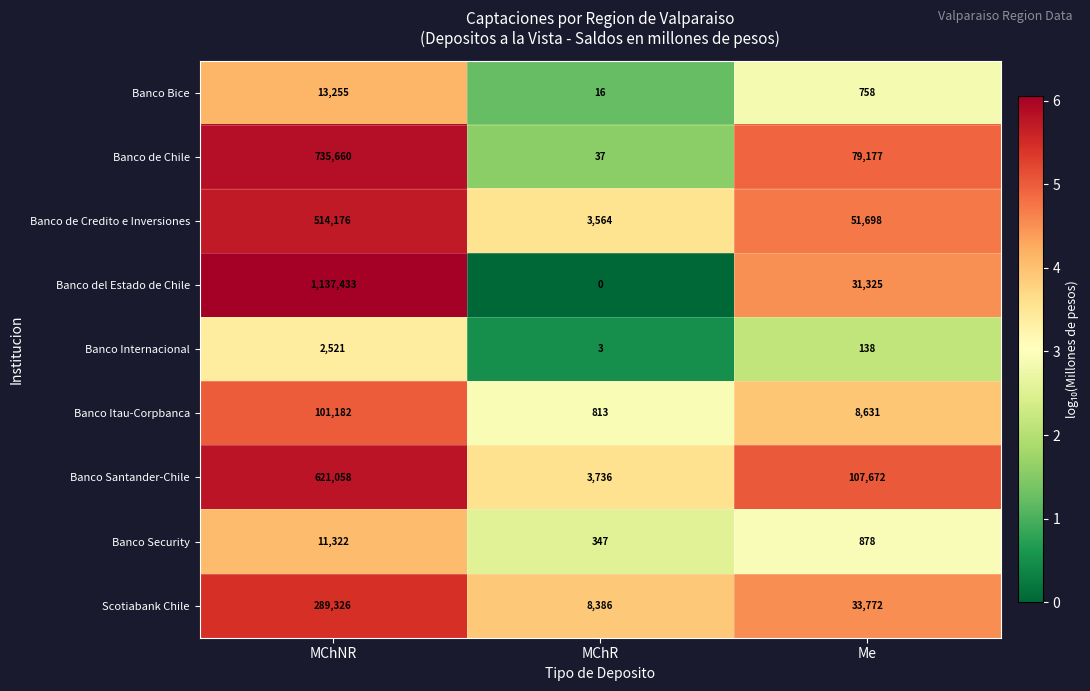

Reading left to right, list all the values displayed in this chart.

Banco Bice: MChNR=13255	MChR=16	Me=758
Banco de Chile: MChNR=735660	MChR=37	Me=79177
Banco de Credito e Inversiones: MChNR=514176	MChR=3564	Me=51698
Banco del Estado de Chile: MChNR=1137433	MChR=0	Me=31325
Banco Internacional: MChNR=2521	MChR=3	Me=138
Banco Itau-Corpbanca: MChNR=101182	MChR=813	Me=8631
Banco Santander-Chile: MChNR=621058	MChR=3736	Me=107672
Banco Security: MChNR=11322	MChR=347	Me=878
Scotiabank Chile: MChNR=289326	MChR=8386	Me=33772